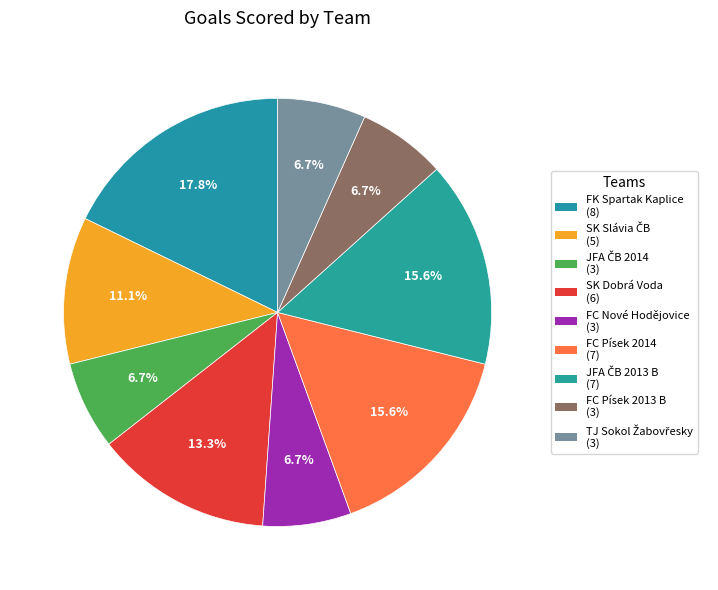

Is there any slice that represents more than half of the pie?

No